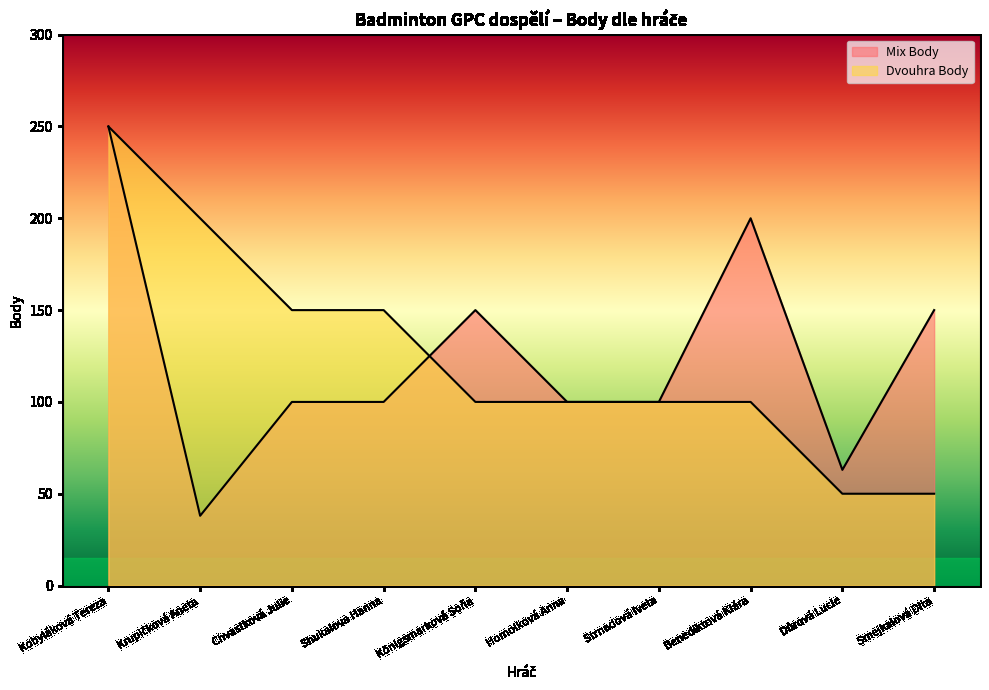

True or false: Mix Body has more than 1 interior local peaks.

True